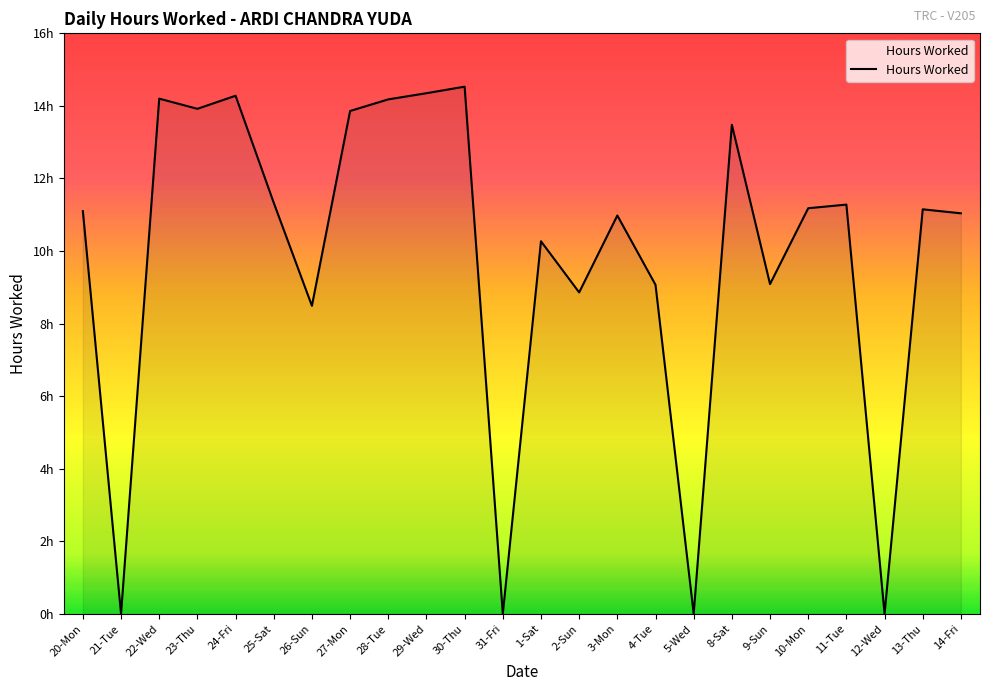

List the labels in order of value, largest first.

30-Thu, 29-Wed, 24-Fri, 22-Wed, 28-Tue, 23-Thu, 27-Mon, 8-Sat, 25-Sat, 11-Tue, 10-Mon, 13-Thu, 20-Mon, 14-Fri, 3-Mon, 1-Sat, 9-Sun, 4-Tue, 2-Sun, 26-Sun, 21-Tue, 31-Fri, 5-Wed, 12-Wed